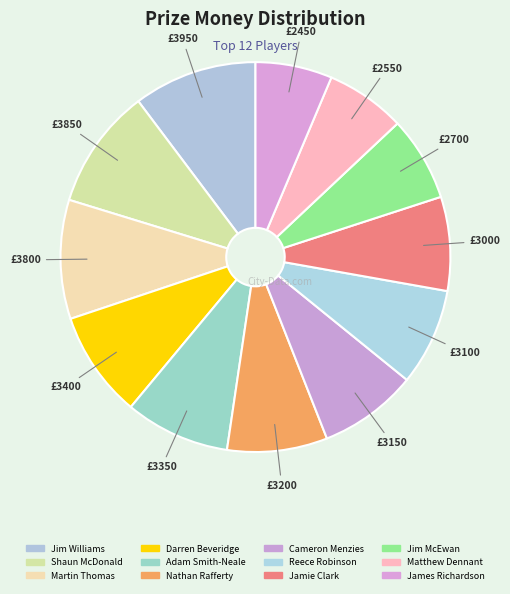

Does Darren Beveridge represent more than half of the total?

No